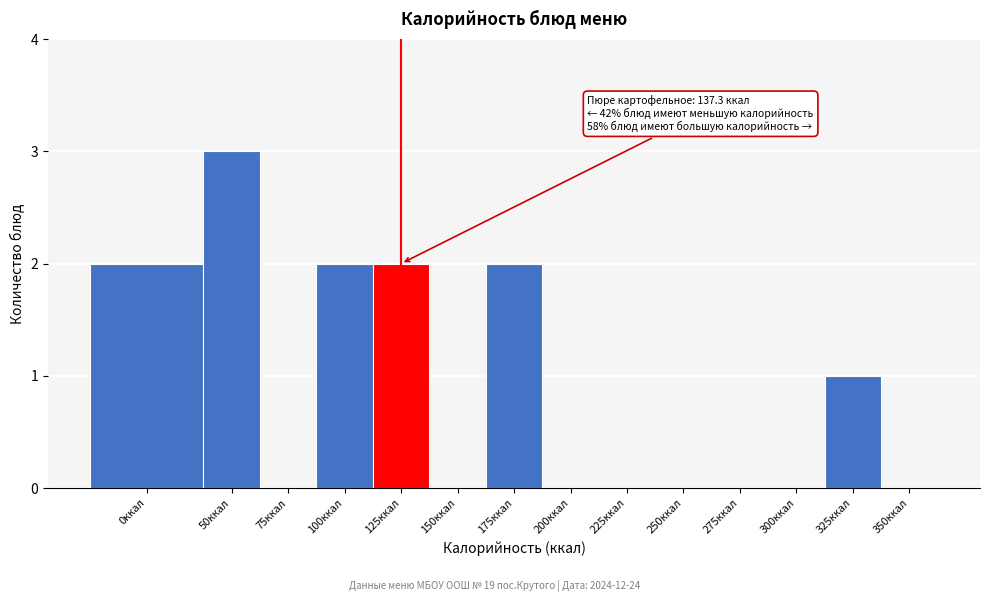

Reading left to right, transcribe all the data shown in this chart.

0ккал=2	50ккал=3	75ккал=0	100ккал=2	125ккал=2	150ккал=0	175ккал=2	200ккал=0	225ккал=0	250ккал=0	275ккал=0	300ккал=0	325ккал=1	350ккал=0